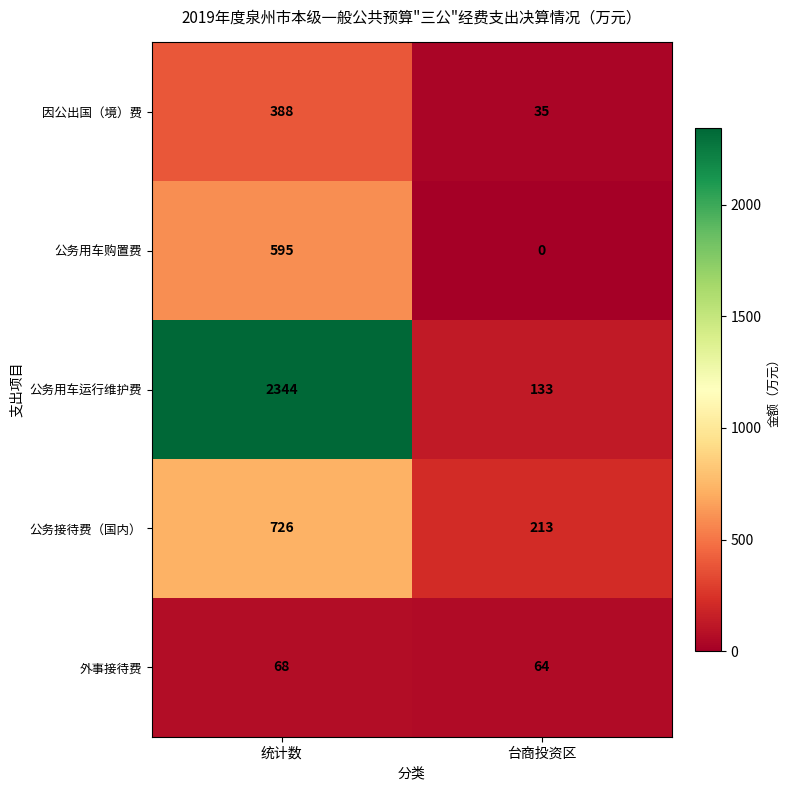

What is the spread (max minus min) of values at 台商投资区?

213